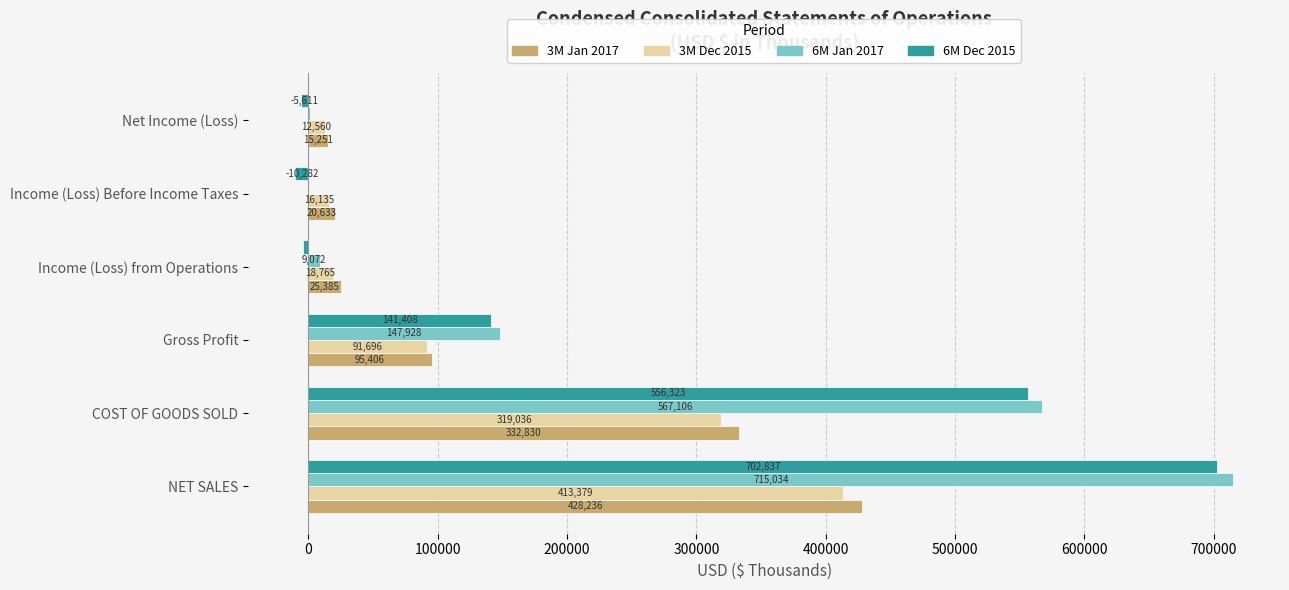

The 3M Dec 2015 series shows 319036 at COST OF GOODS SOLD. True or false?

True